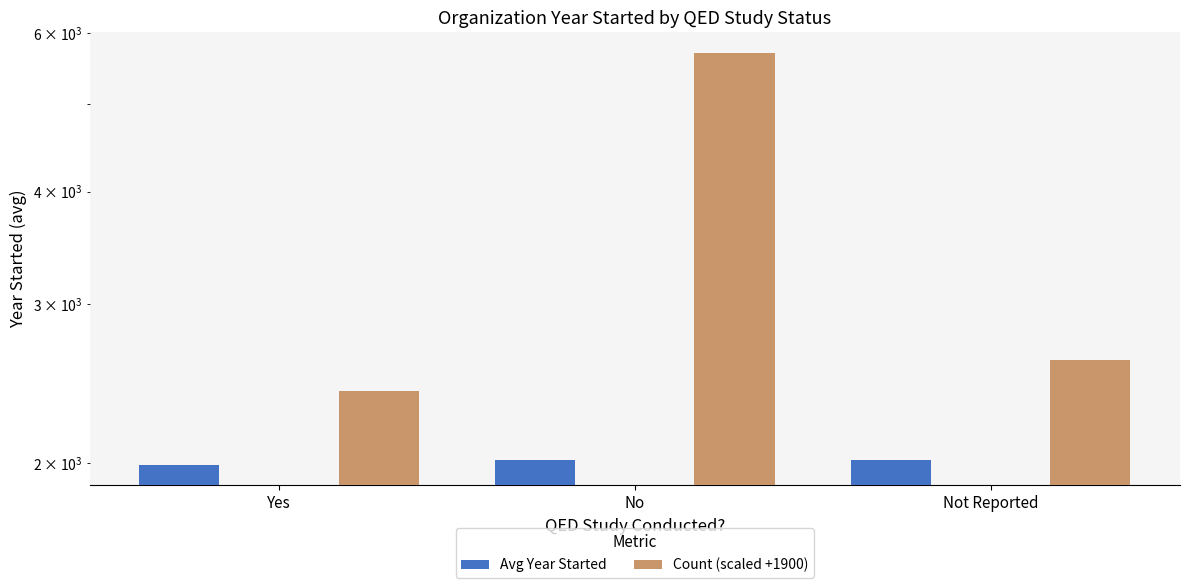

Rank the series at Yes from highest to lowest value.

Count (scaled +1900), Avg Year Started